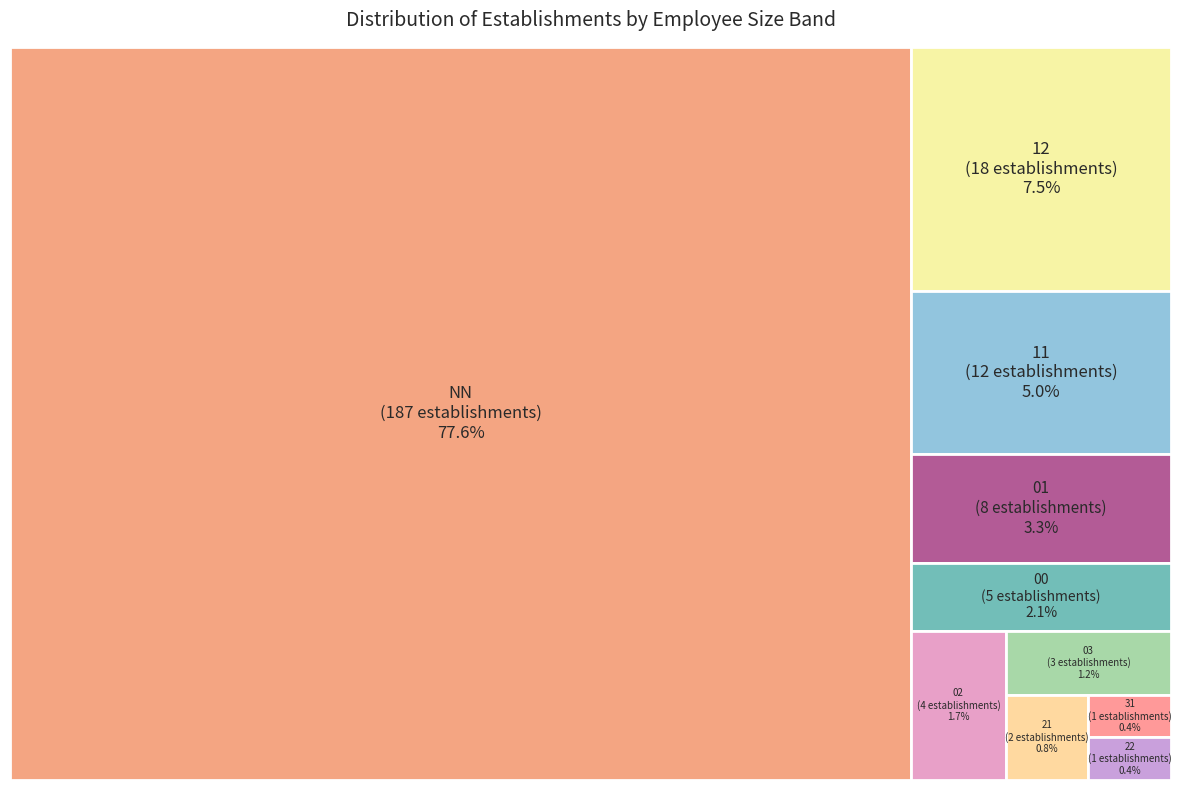

The 02 slice represents 2% of the pie. True or false?

True